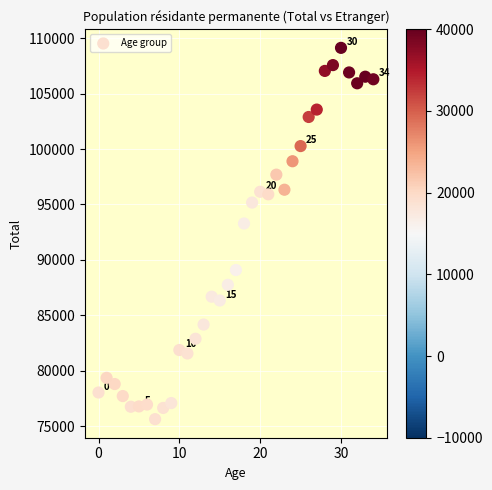

What Y value in the scatter plot is closest to 92378?

93283